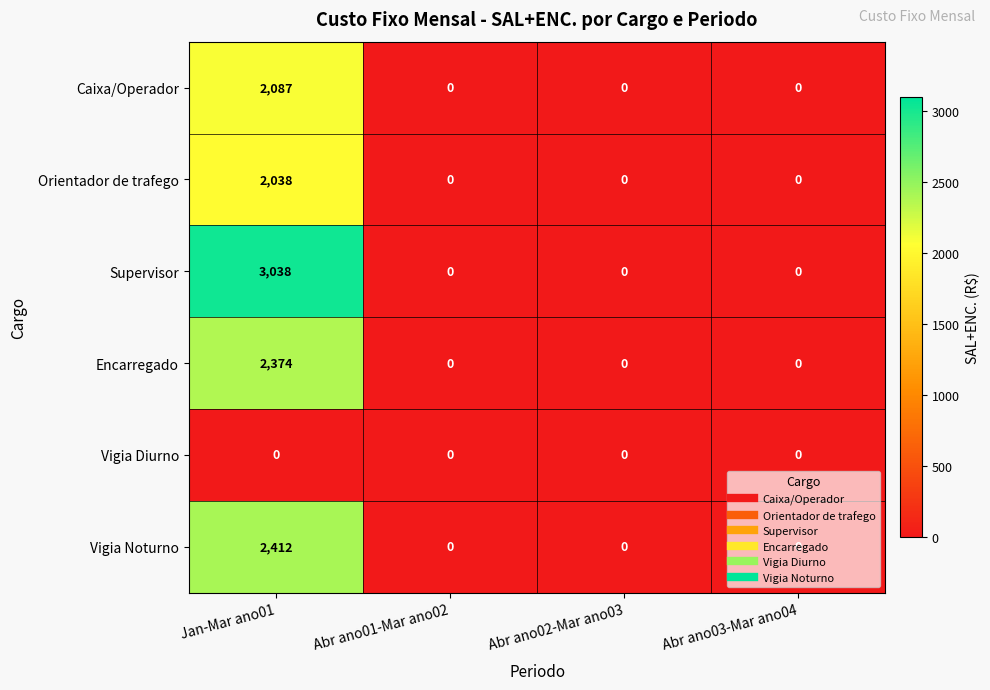

At Jan-Mar ano01, list the series in order from largest to smallest.

Supervisor, Vigia Noturno, Encarregado, Caixa/Operador, Orientador de trafego, Vigia Diurno